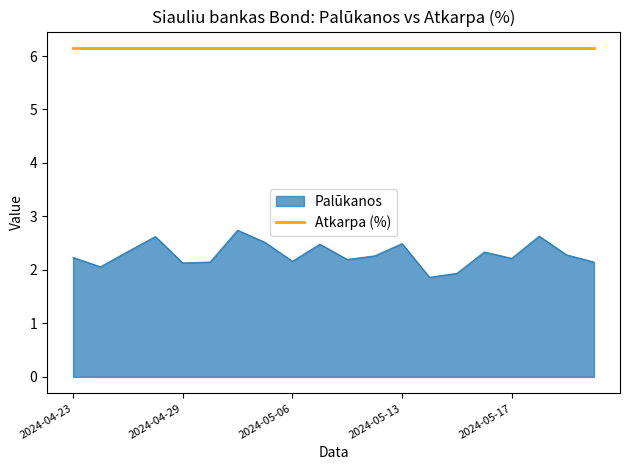

List the series in order of their peak value, lowest first.

Palūkanos, Atkarpa (%)